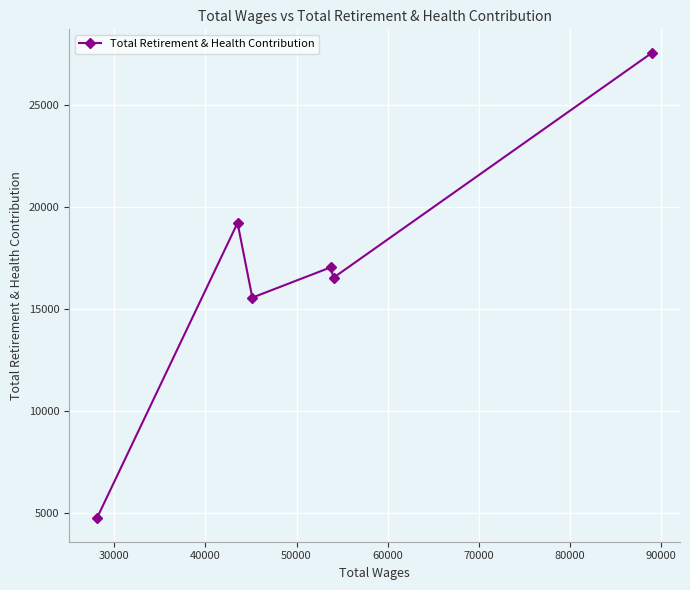

How many points are higher than both their immediate neighbors (excluding endpoints)?

2